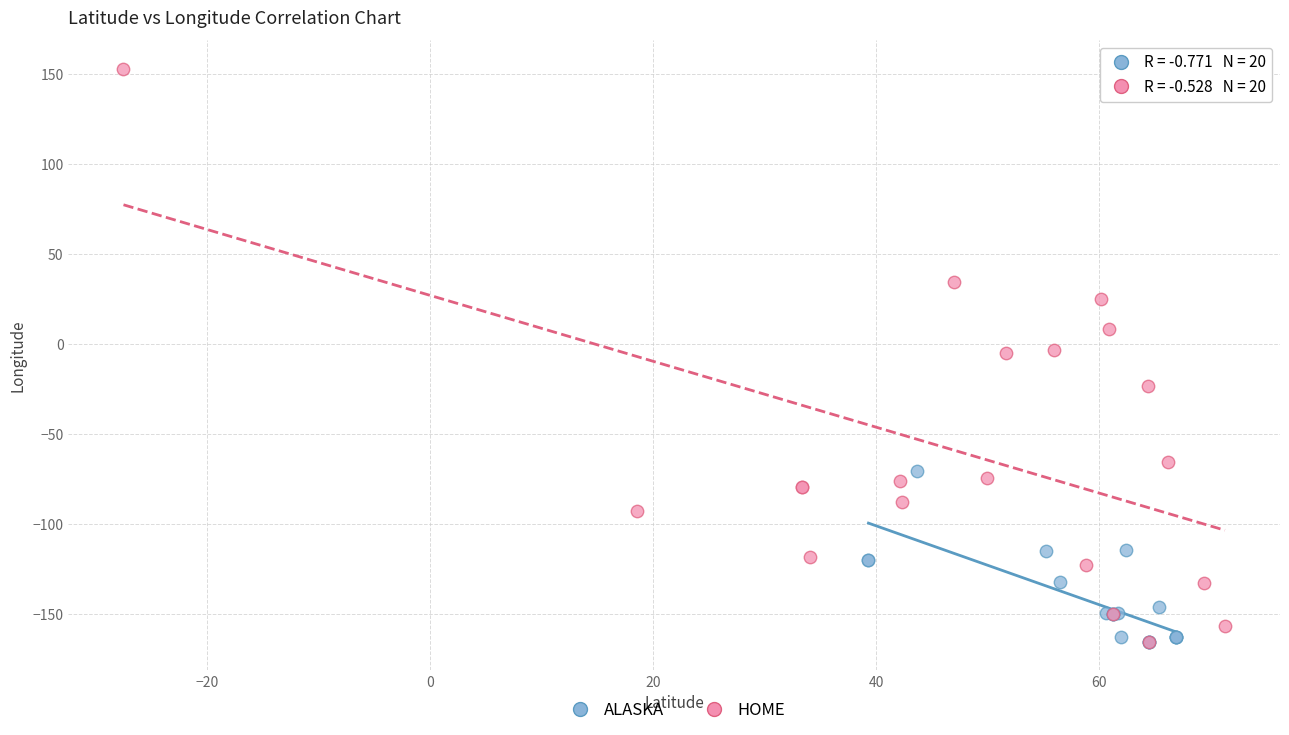

What are all the series names shown in the legend?

ALASKA, HOME